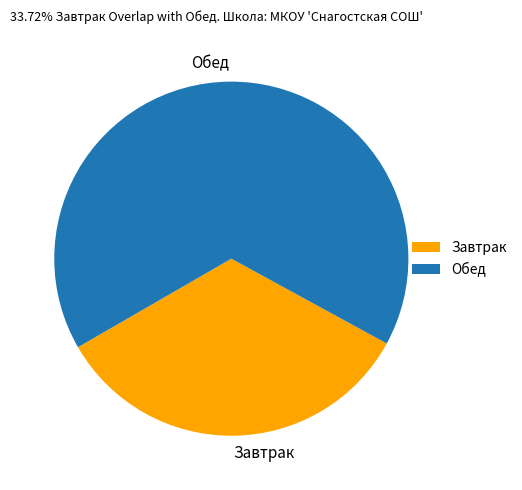

Which has a higher value, Завтрак or Обед?

Обед